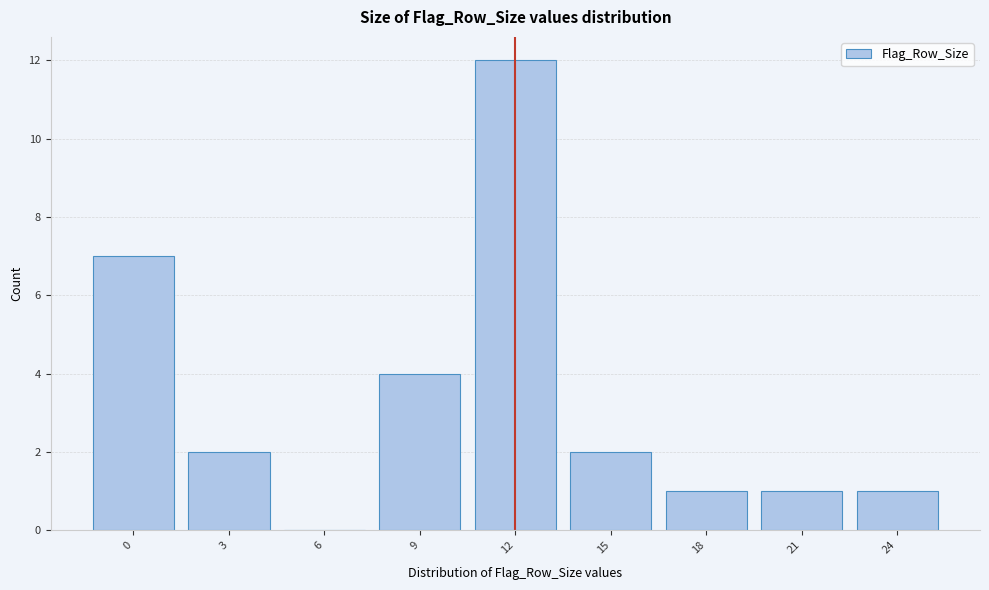

Reading left to right, list all the values displayed in this chart.

0=7	3=2	6=0	9=4	12=12	15=2	18=1	21=1	24=1